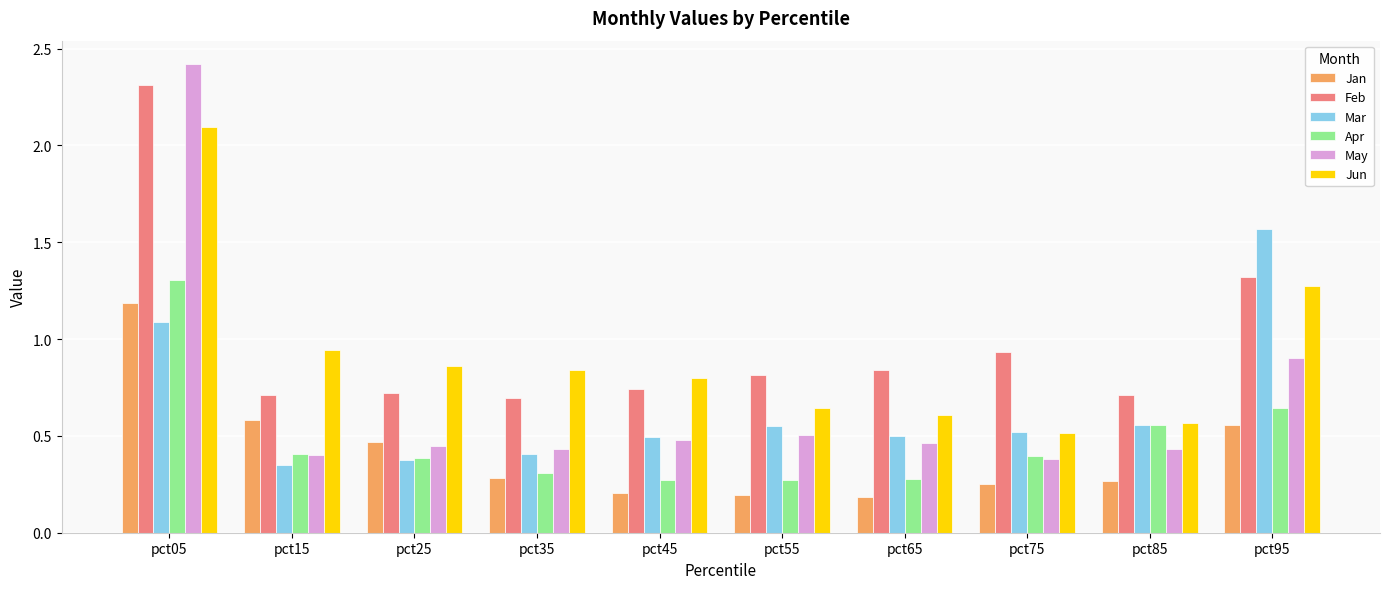

The value of May at pct05 is 2.4. True or false?

True